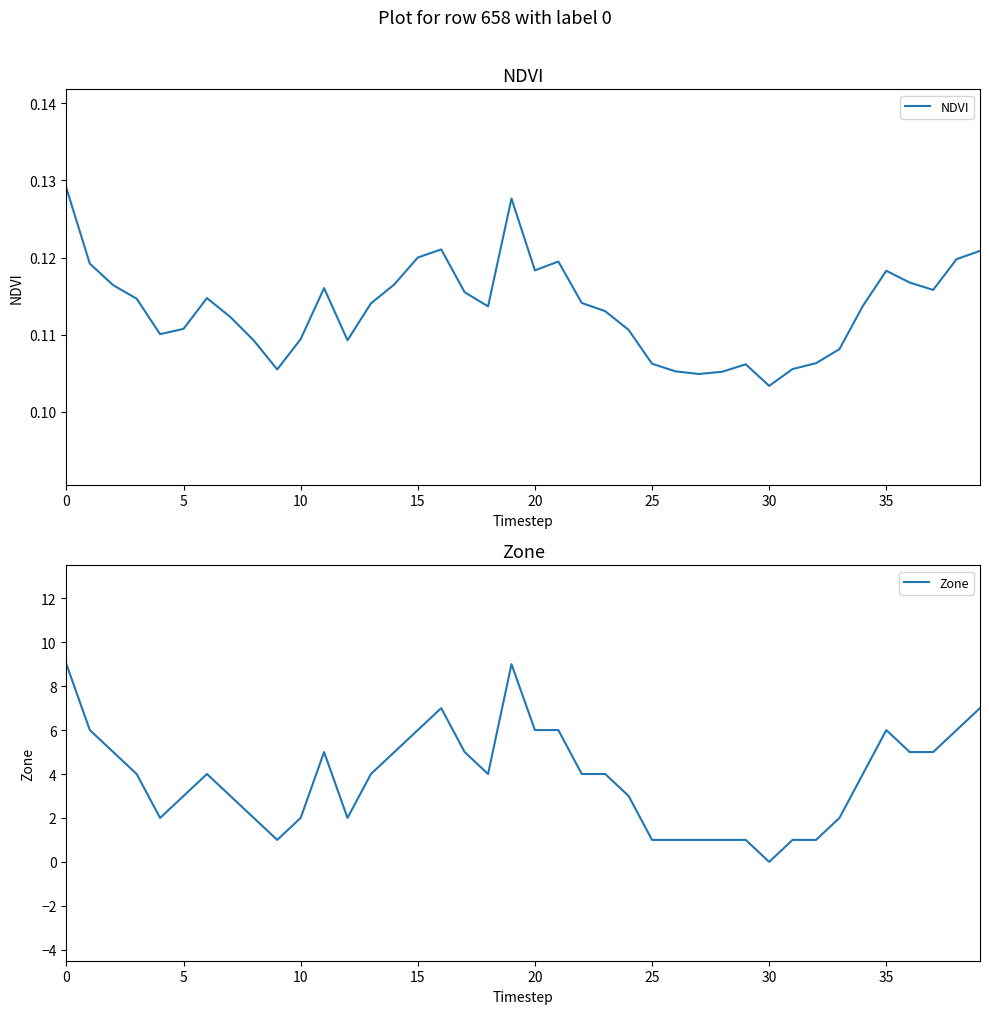

At 12, list the series in order from smallest to largest.

NDVI, Zone